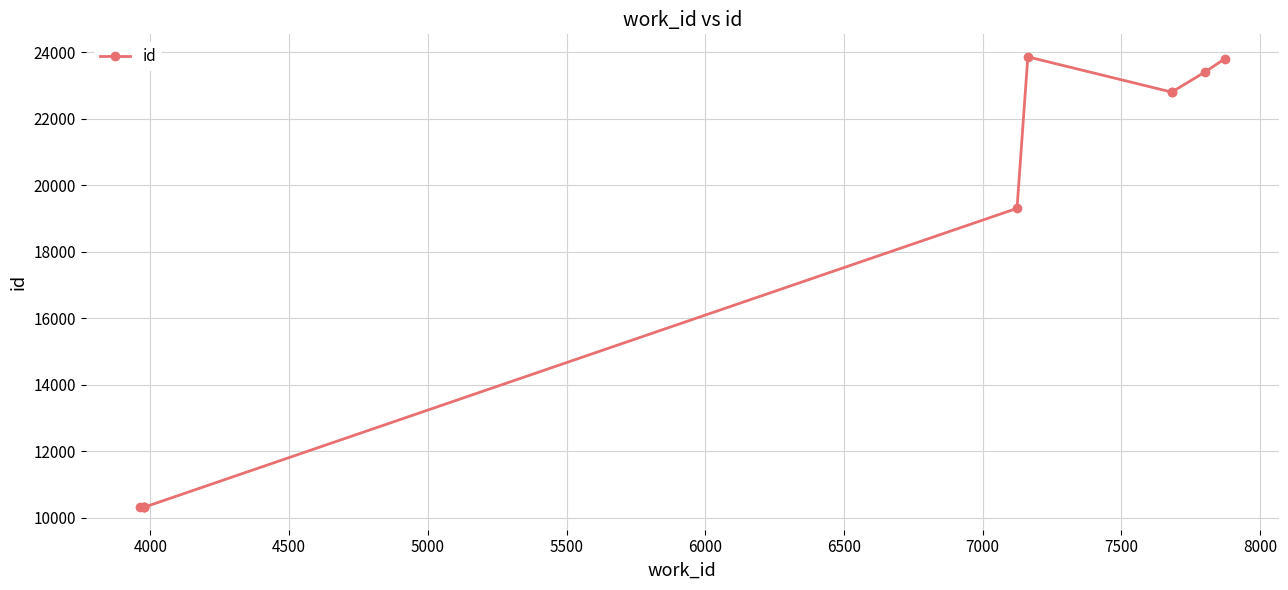

How many data points are above 22801?

4